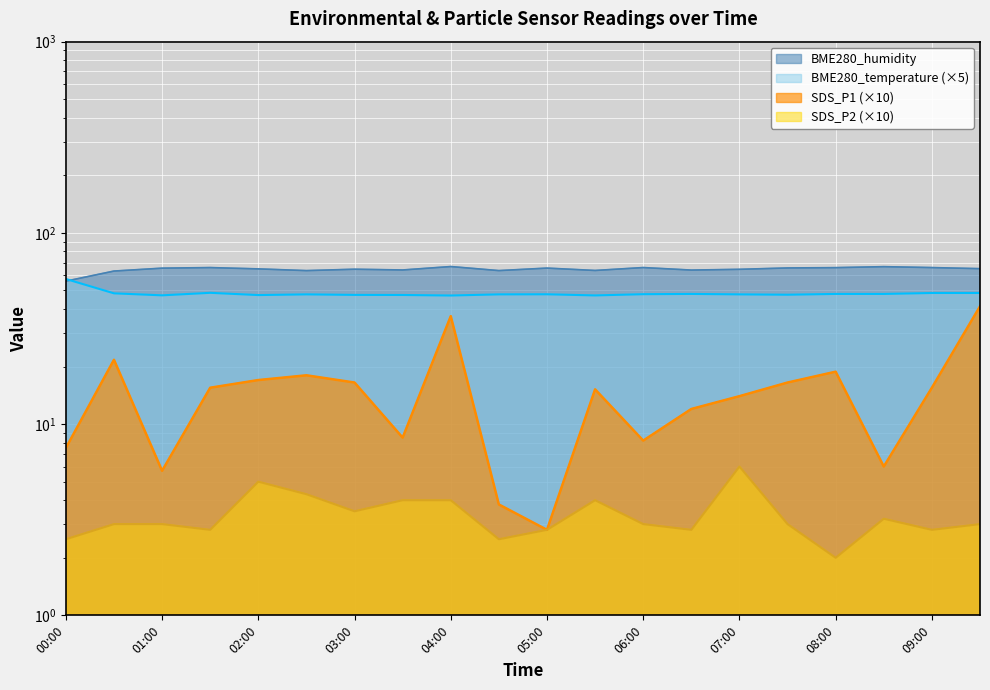

At which category does the chart reach its minimum across all series?

08:00